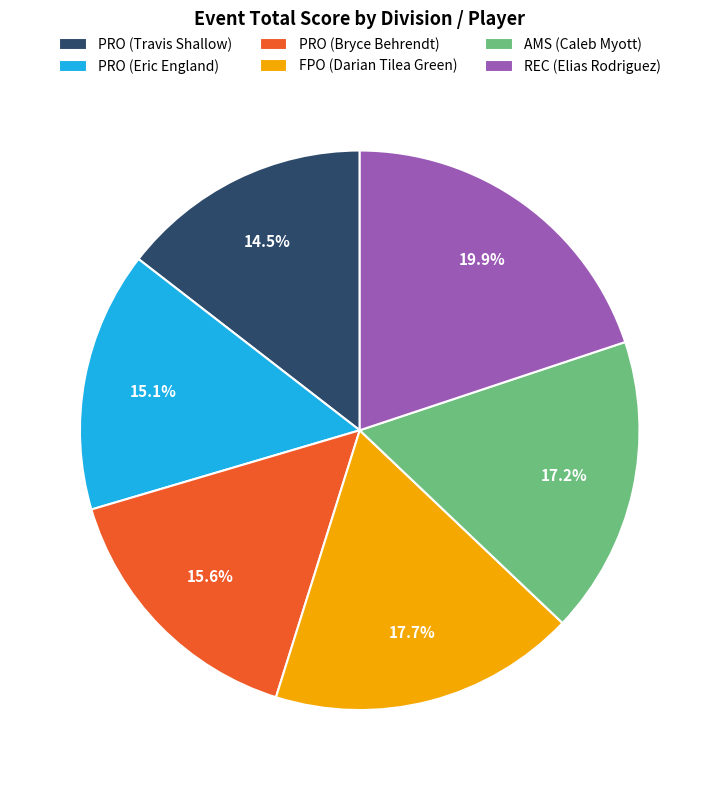

Is there a majority slice in this chart?

No